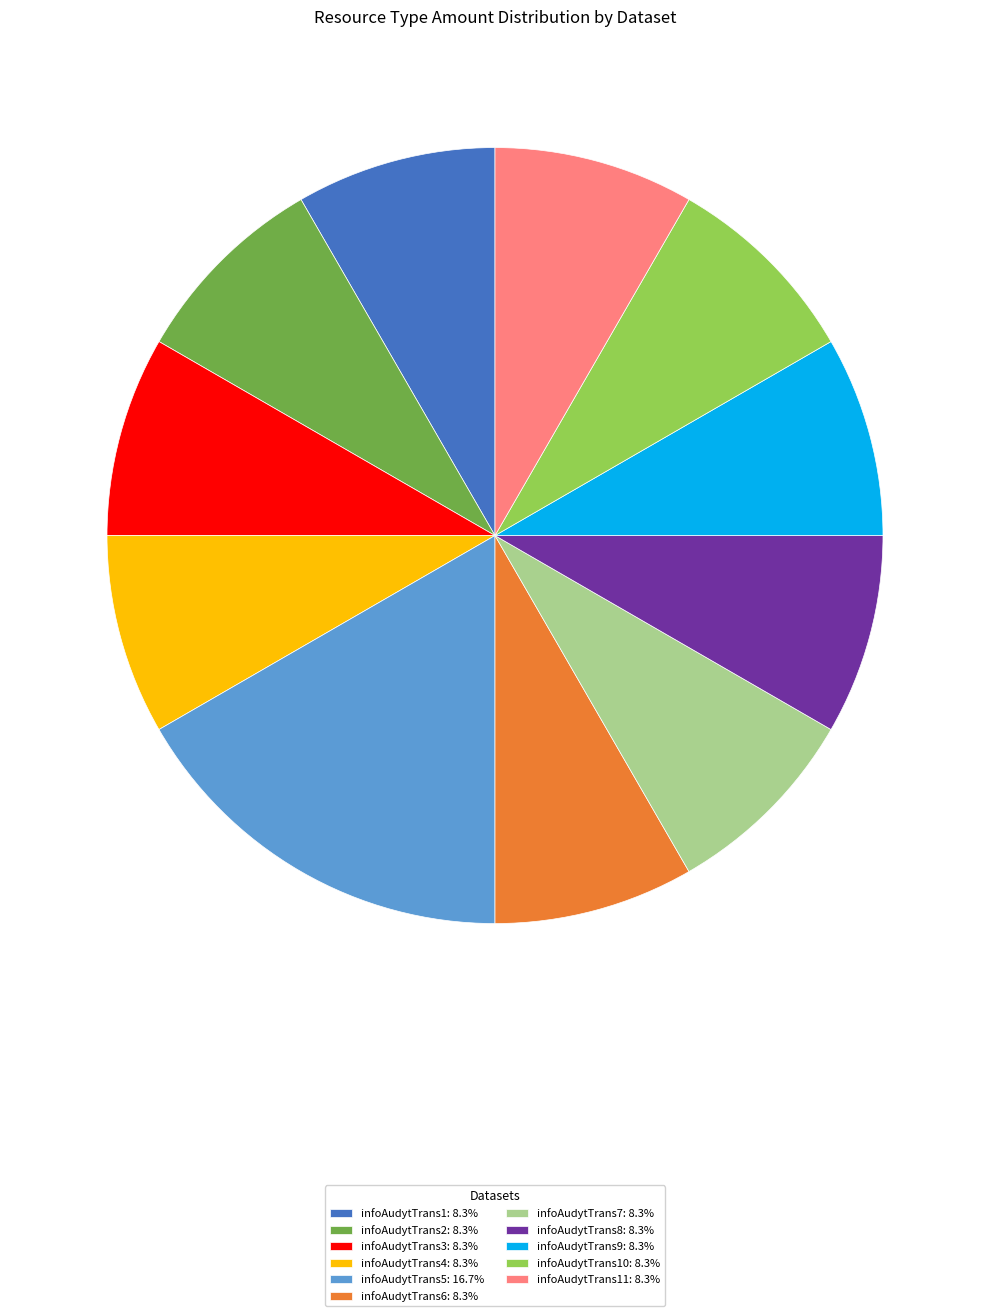

Is there any slice that represents more than half of the pie?

No